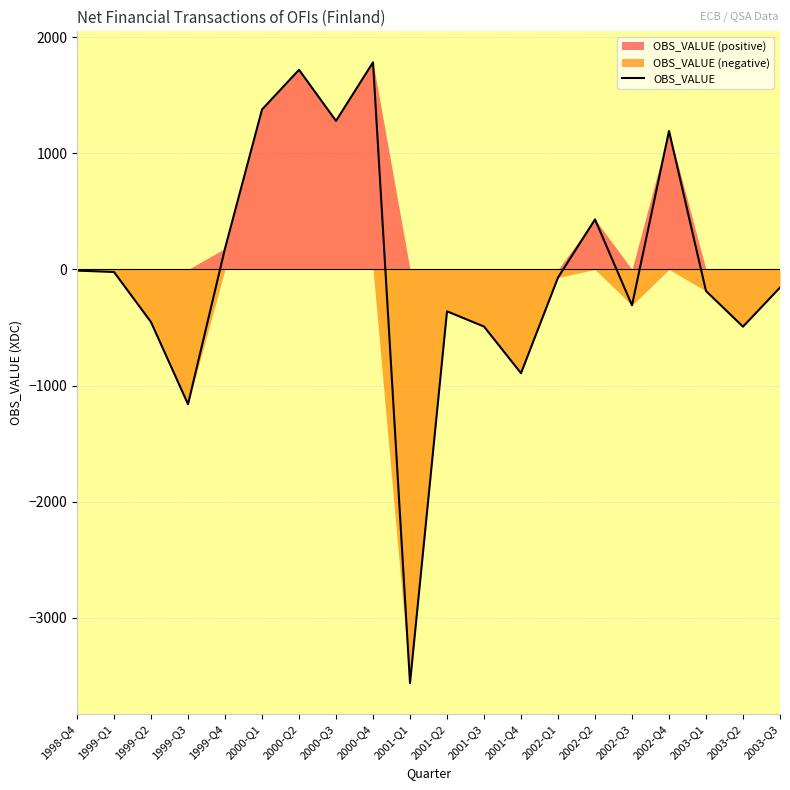

What is the sum of all values?

-205